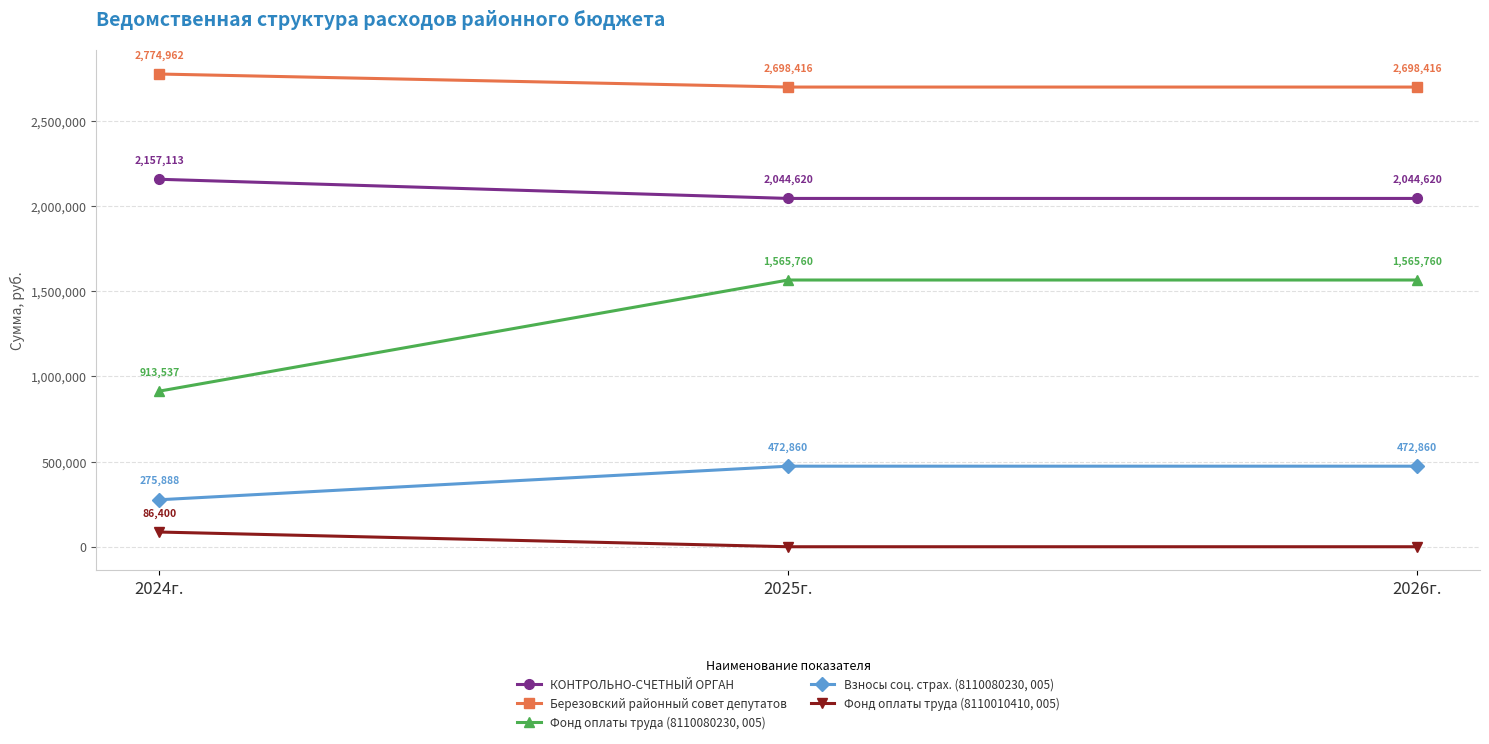

What is the maximum value shown in the chart?

2774962.4